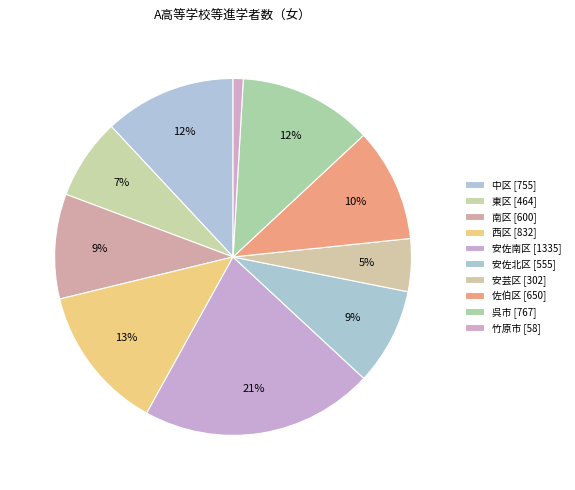

Approximately how many times larger is the value at 南区 compared to 安芸区?

2.0